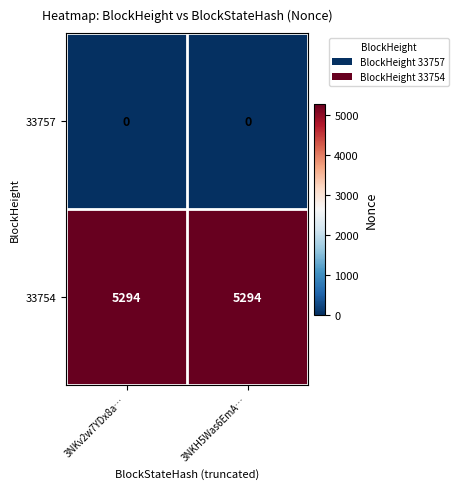

What is the maximum value shown in the chart?

5294